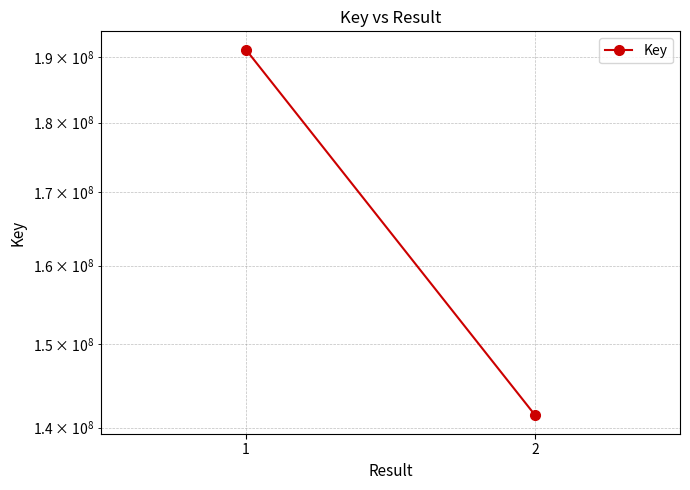

What is the sum of the values at 2 and 1?

332558674